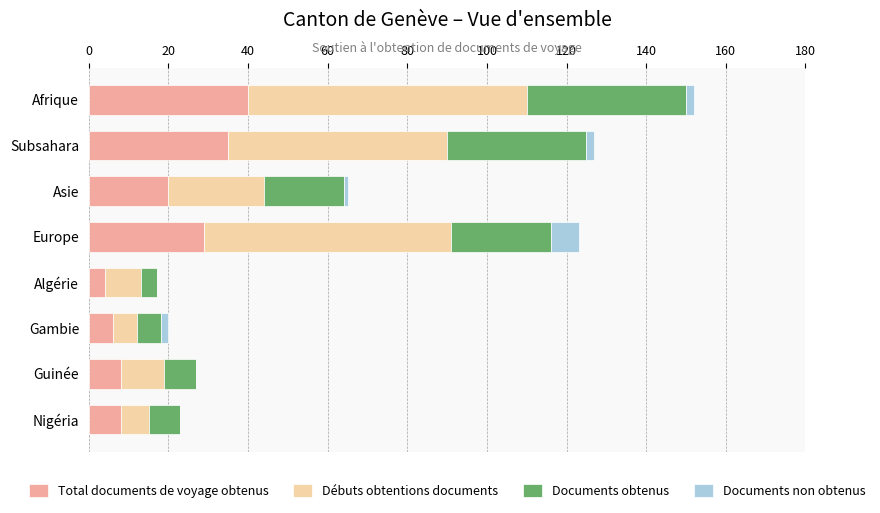

At which category is the sum across all series the highest?

Afrique